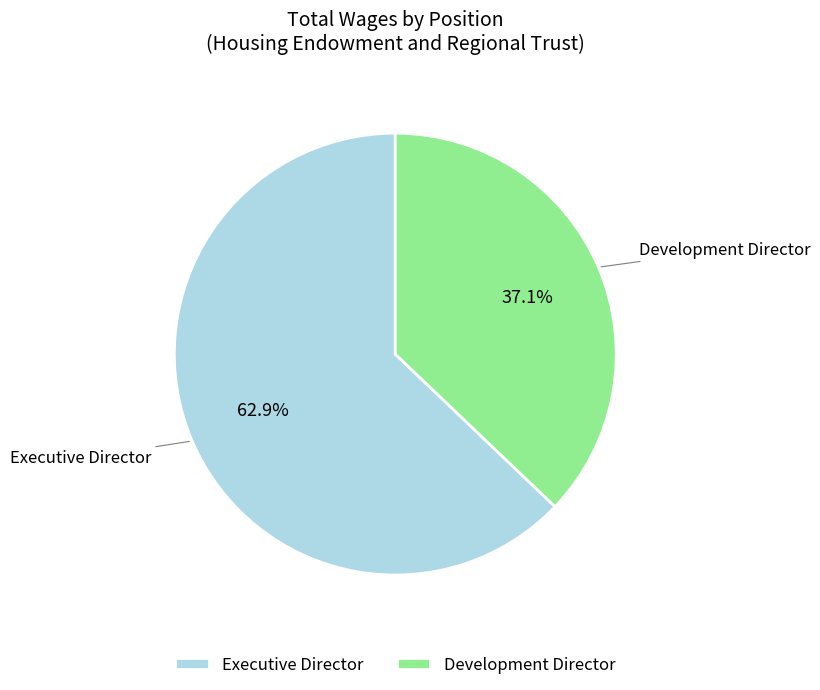

Does Executive Director account for over 50% of the chart?

Yes